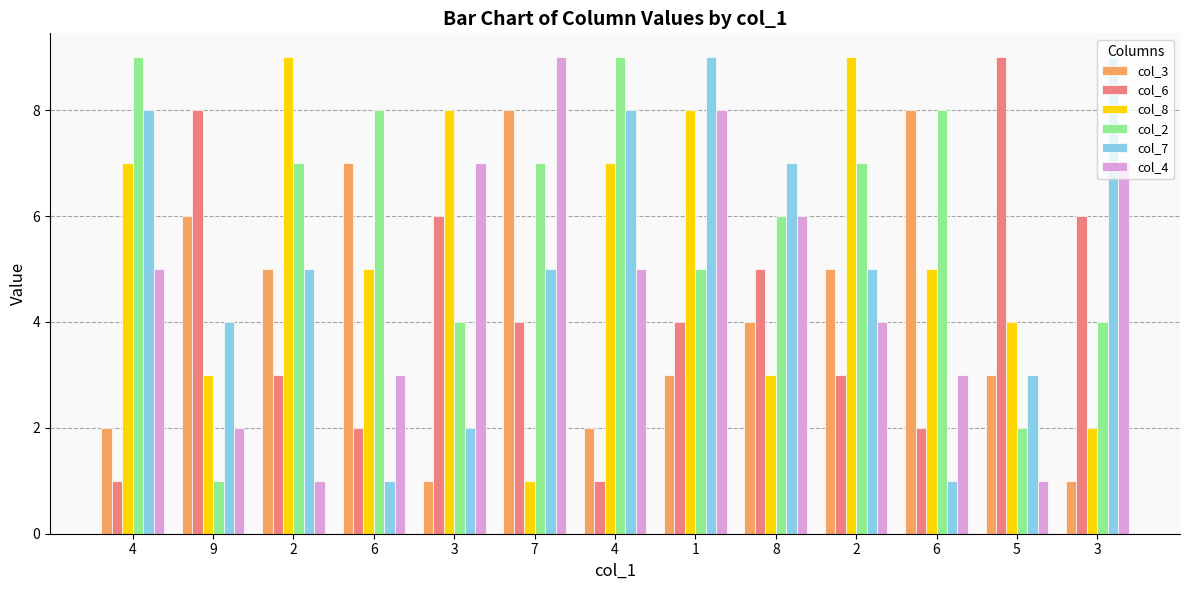

How many groups of bars are there?

13